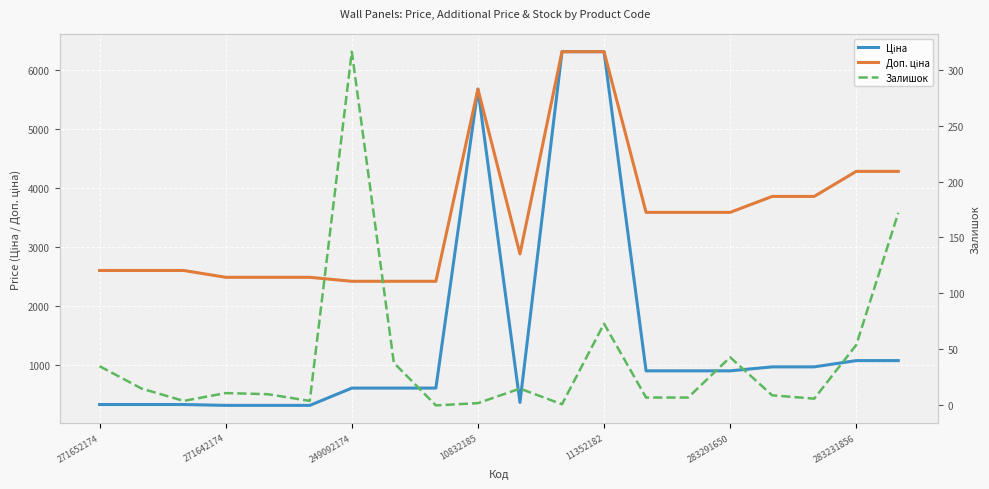

The value of Доп. ціна at 11352182 is 6308.8. True or false?

True